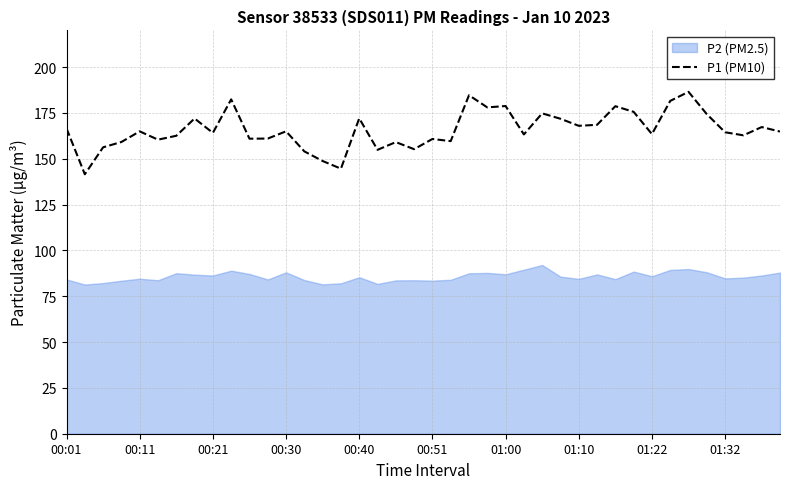

What is the greatest value displayed?

186.5